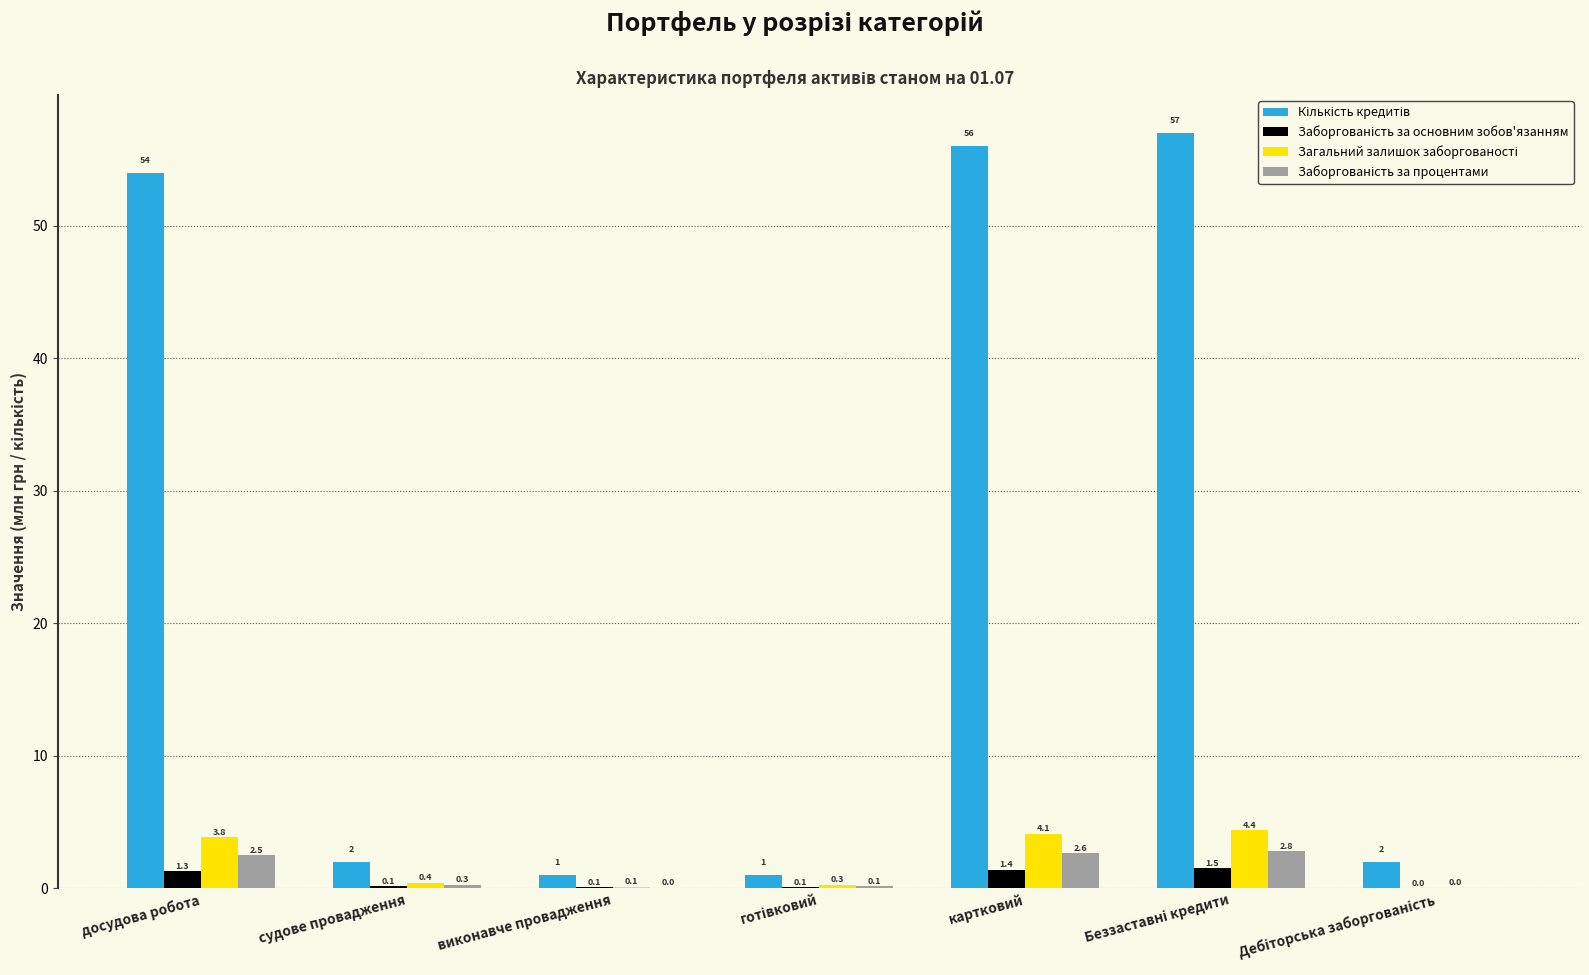

What is the greatest value displayed?

57.0